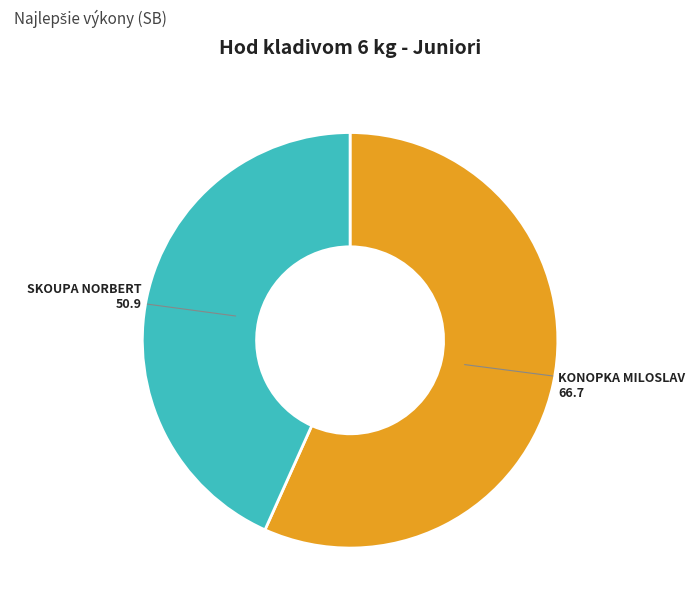

Is there any slice that represents more than half of the pie?

Yes